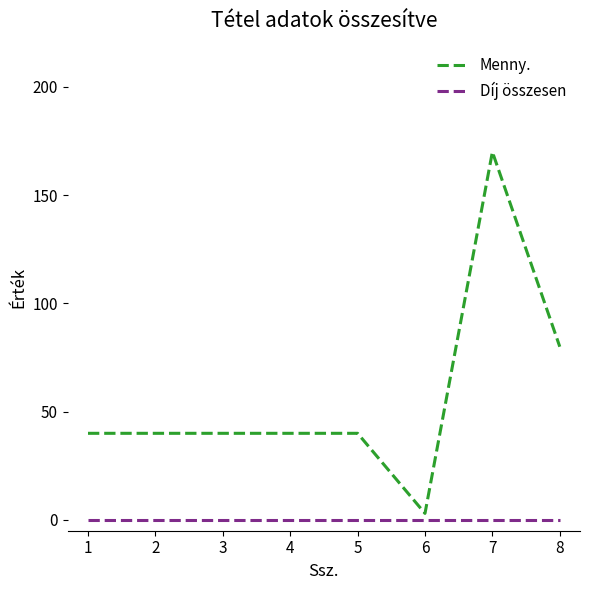

Read the Menny. value at 7.

170